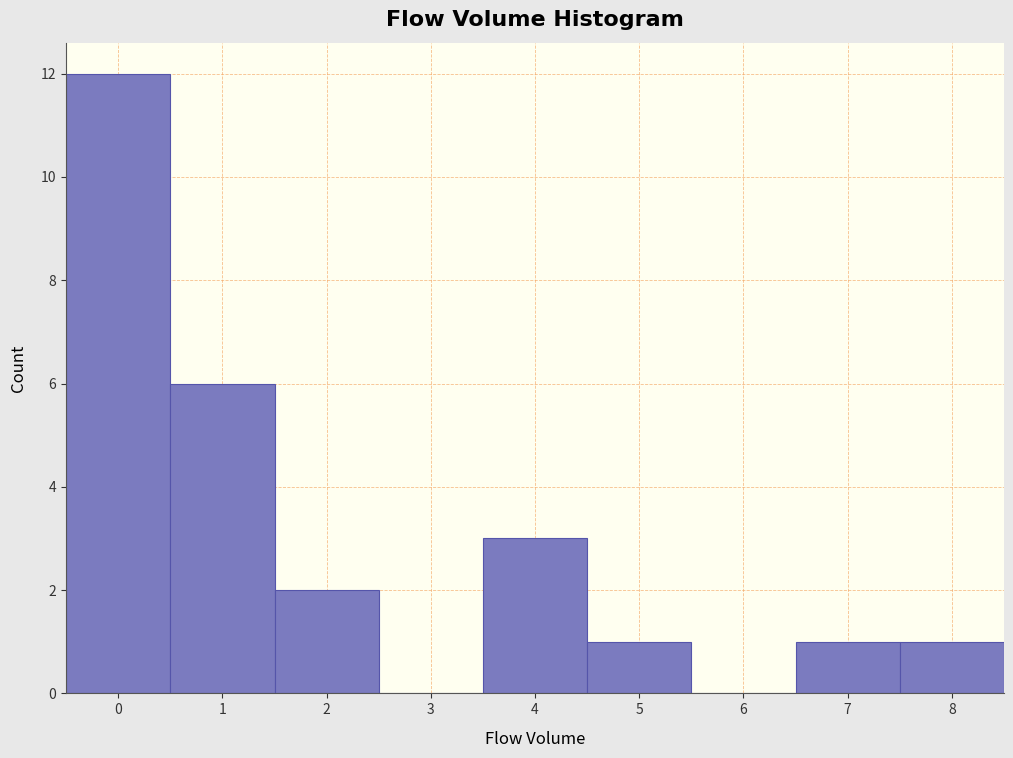

Over which range of the x-axis is the bar tallest?

-0.5 to 0.5